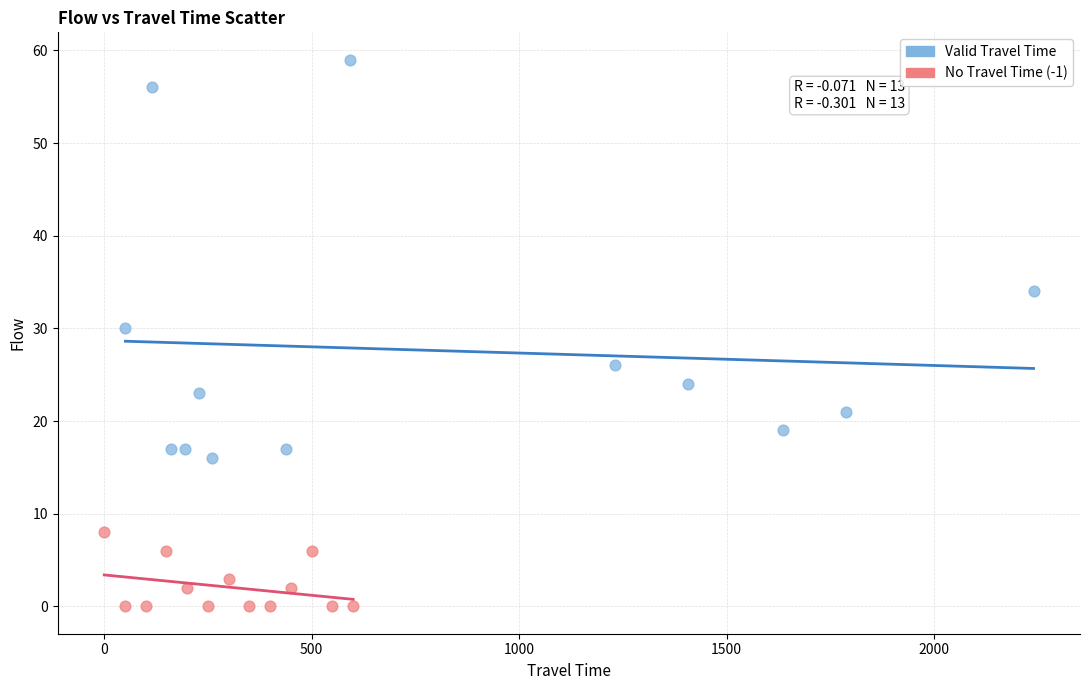

Which series contains the highest Y value?

Valid Travel Time